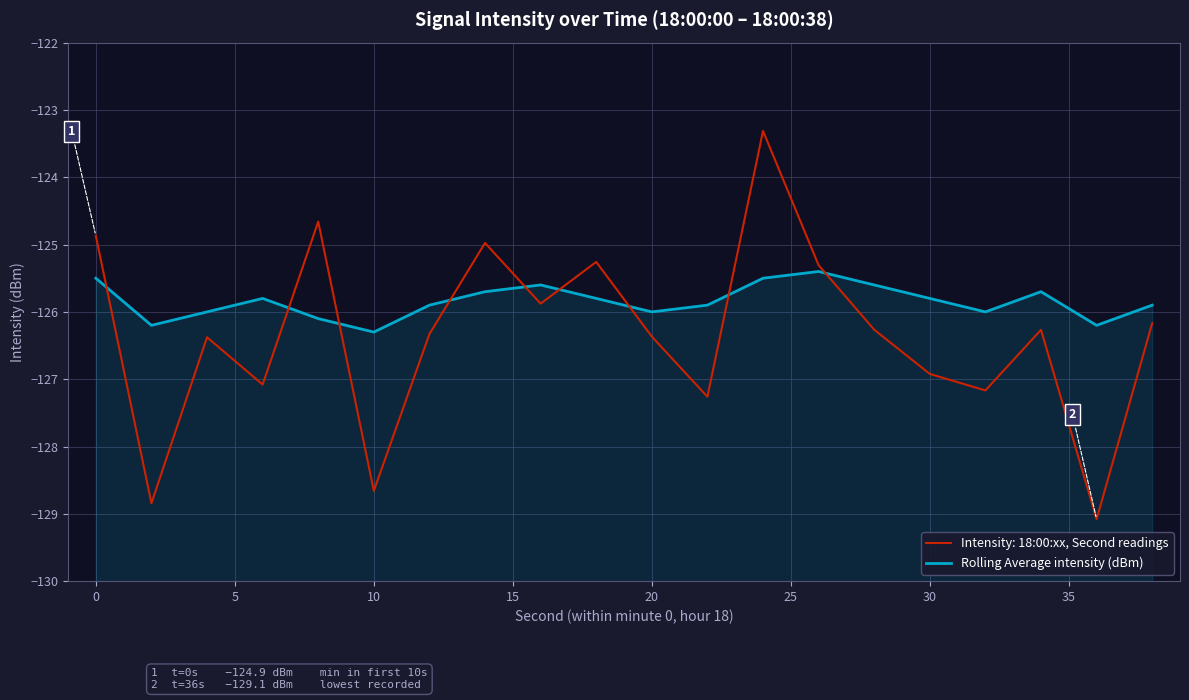

What is the greatest value displayed?

-125.4